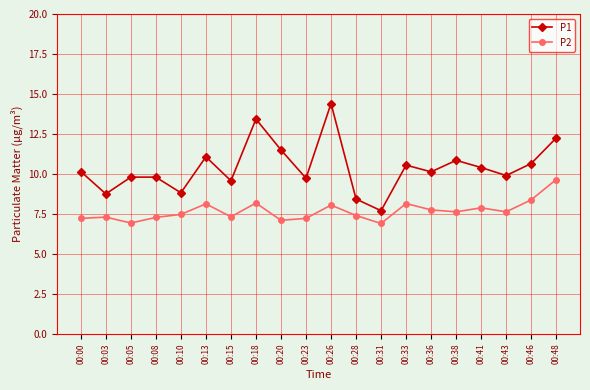

How many lines are shown in the chart?

2